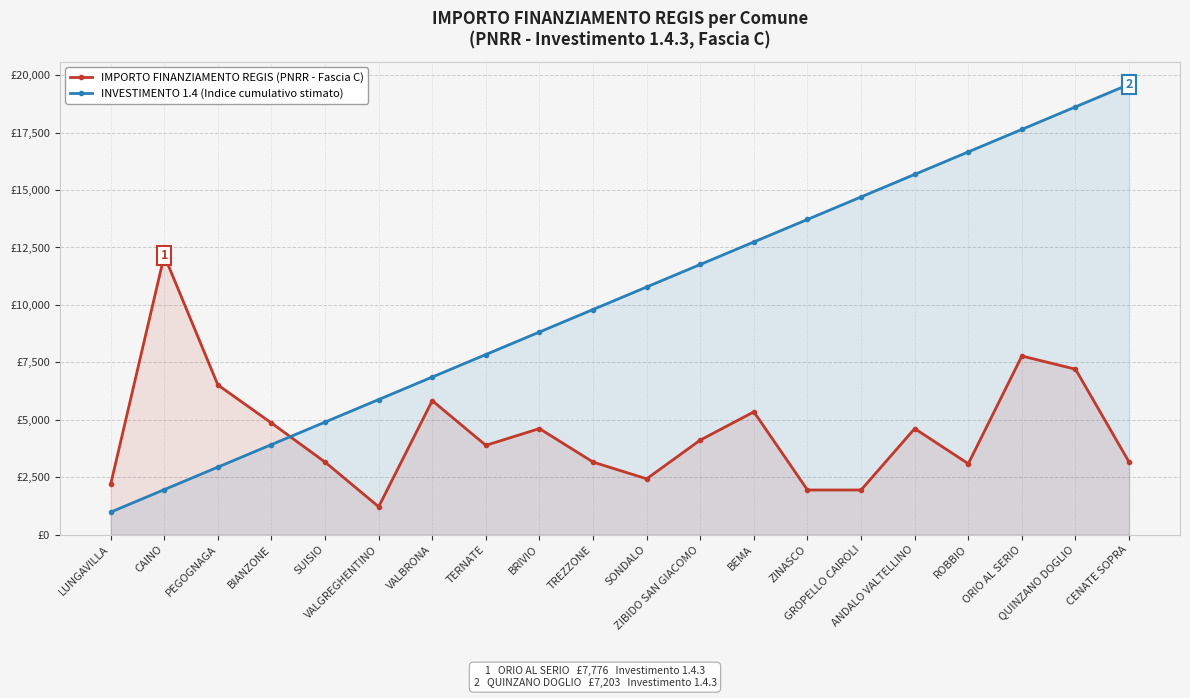

What is the label of the 17th point from the left?

ROBBIO